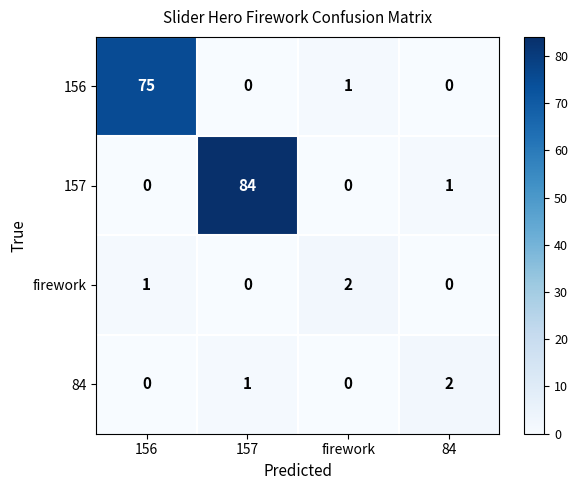

At how many categories does at least one series exceed 58?

2